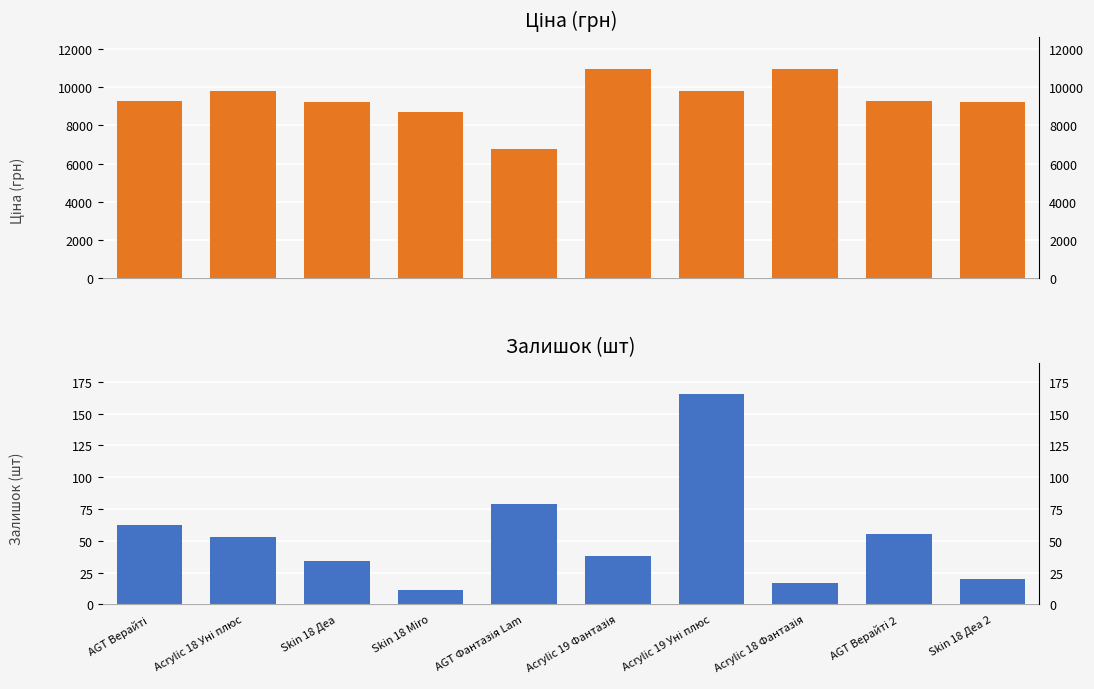

What position from the left is AGT Фантазія Lam?

5